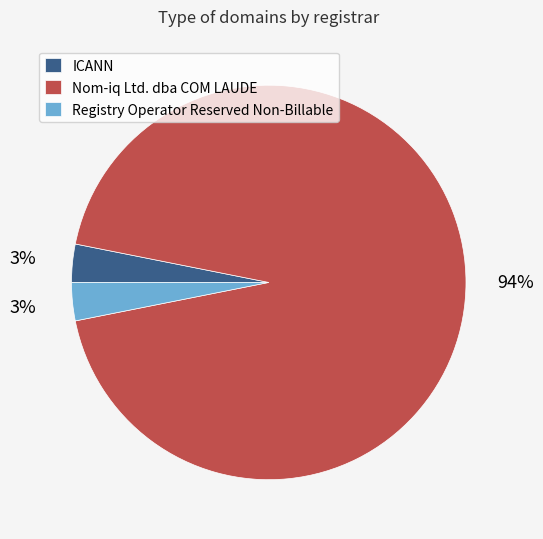

To the nearest percent, what is the difference between the largest and smallest slice percentages?

91%